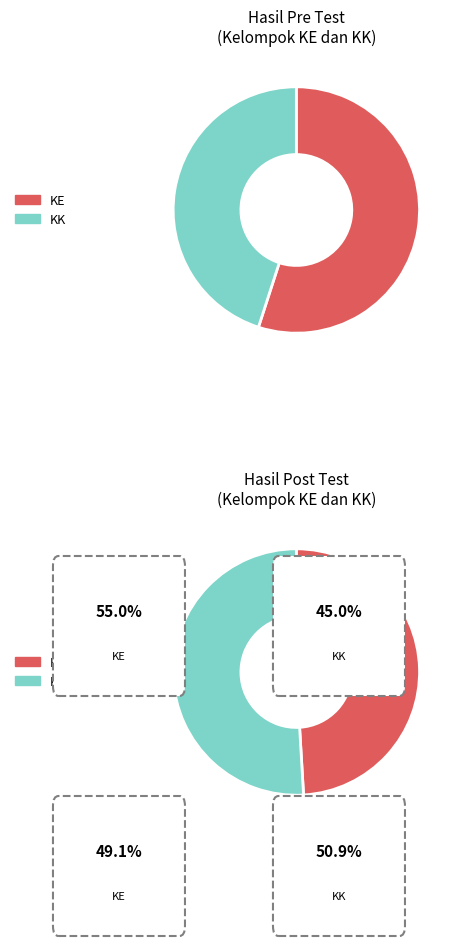

Which series changed the most between 7 and 9?

KK